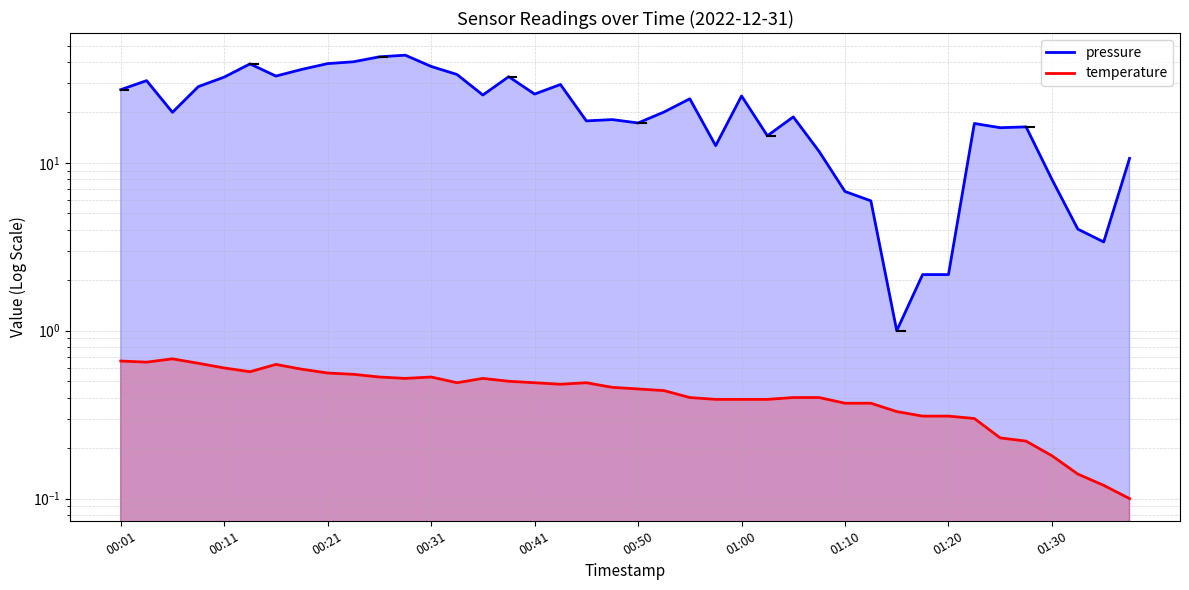

True or false: temperature has more than 2 interior local peaks.

True